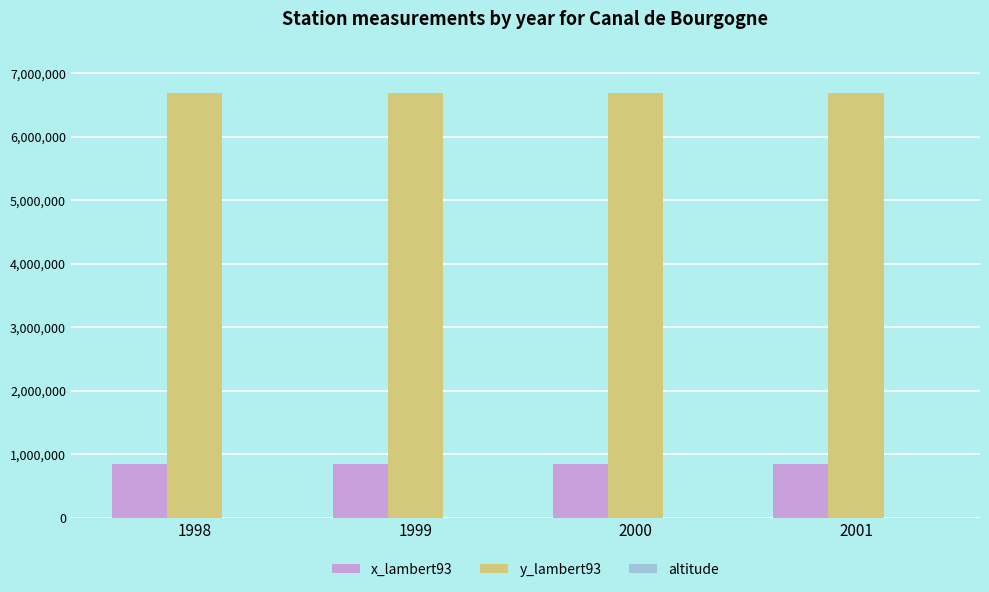

Which series has the largest total across all categories?

y_lambert93